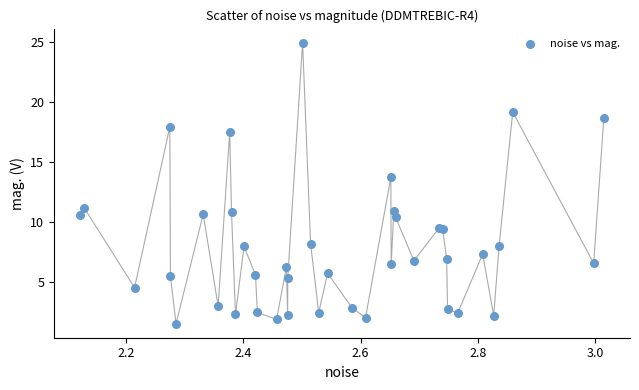

What Y value in the scatter plot is closest to 13?

13.7